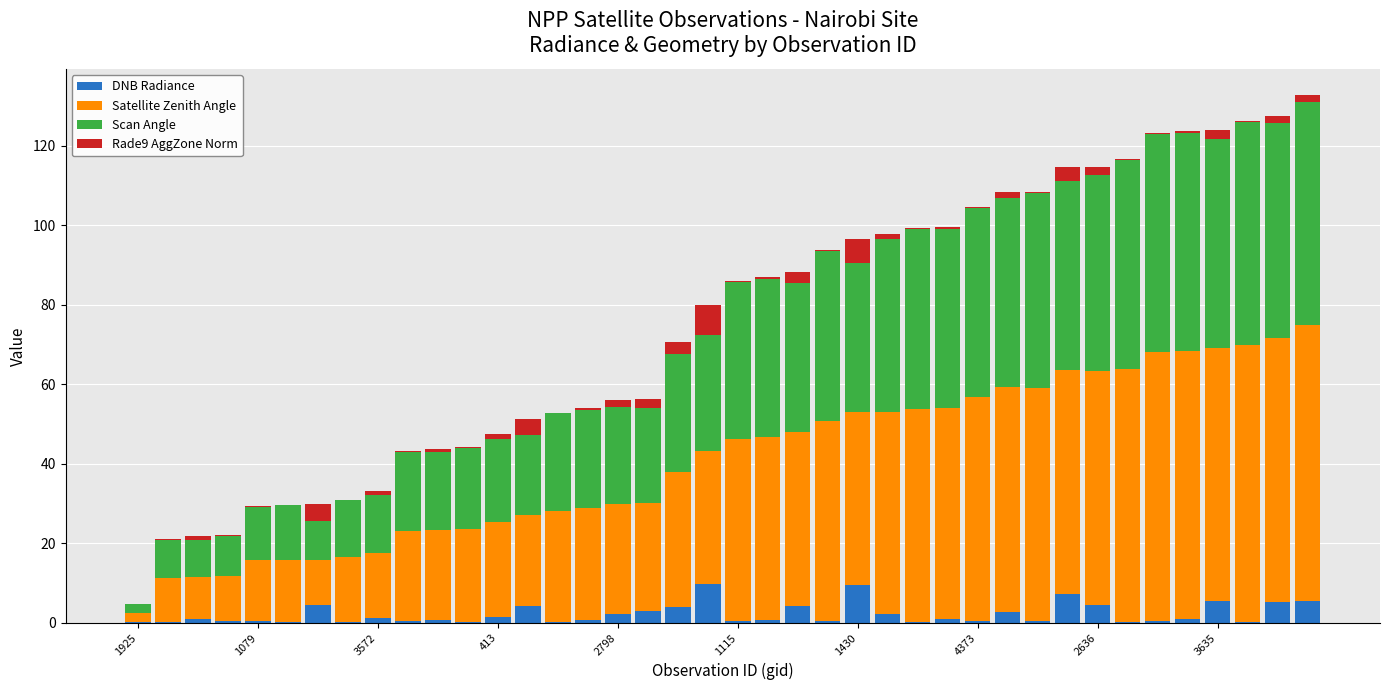

What is the maximum value for DNB Radiance?

9.7